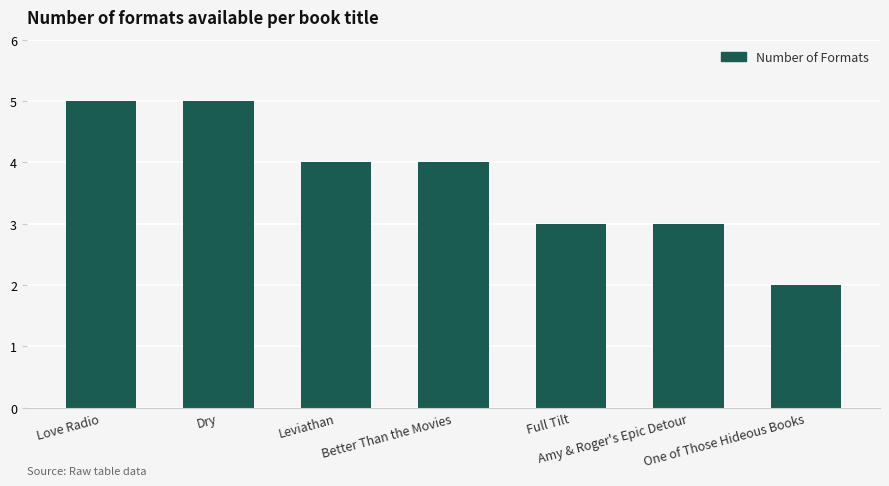

The chart shows a value of 4 at Leviathan. True or false?

True